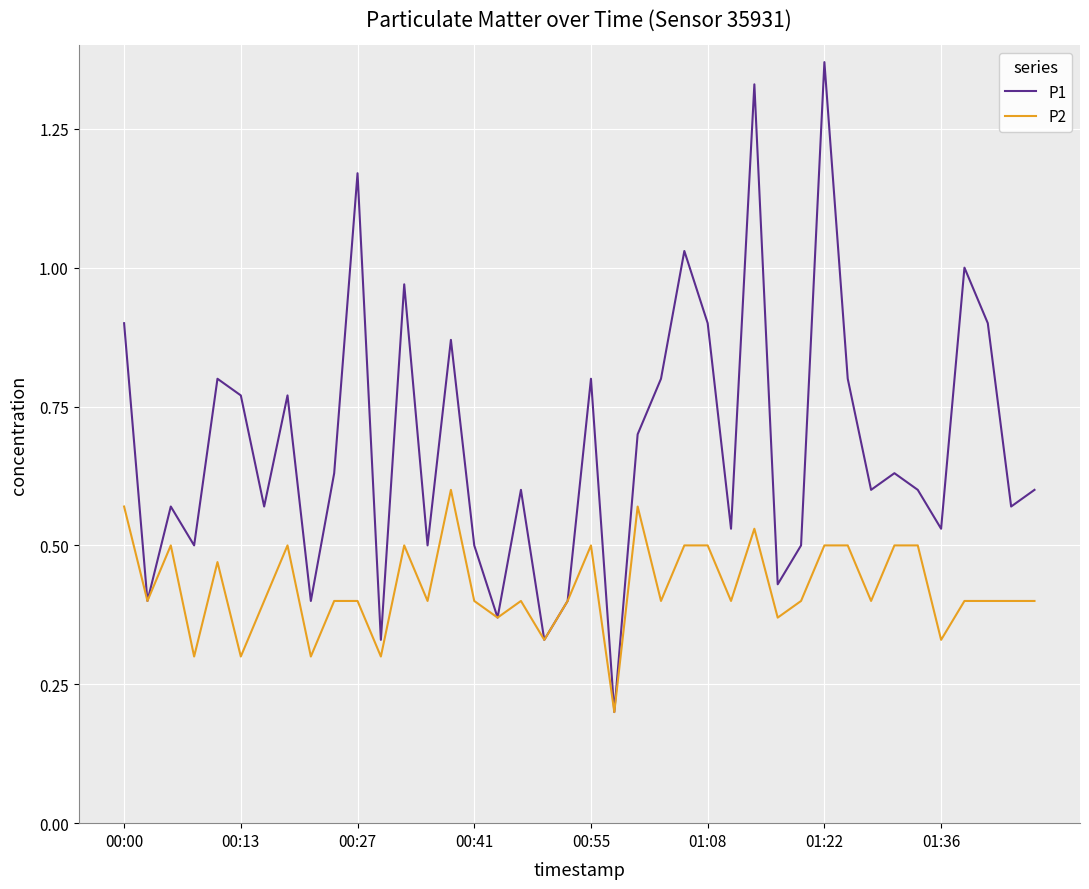

How many distinct data groups are displayed?

2